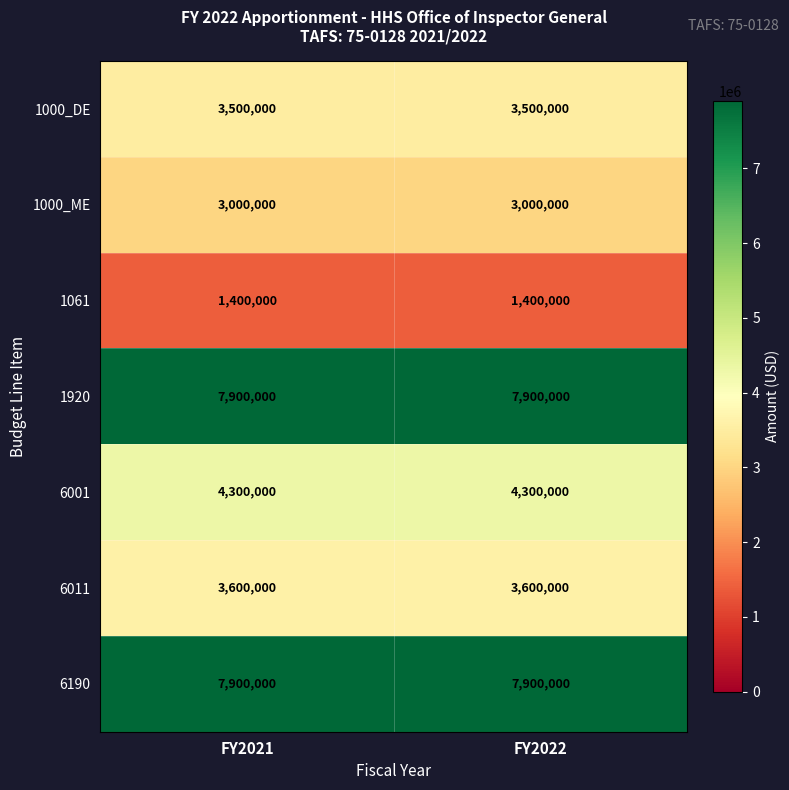

Reading left to right, transcribe all the data shown in this chart.

1000_DE: FY2021=3500000	FY2022=3500000
1000_ME: FY2021=3000000	FY2022=3000000
1061: FY2021=1400000	FY2022=1400000
1920: FY2021=7900000	FY2022=7900000
6001: FY2021=4300000	FY2022=4300000
6011: FY2021=3600000	FY2022=3600000
6190: FY2021=7900000	FY2022=7900000